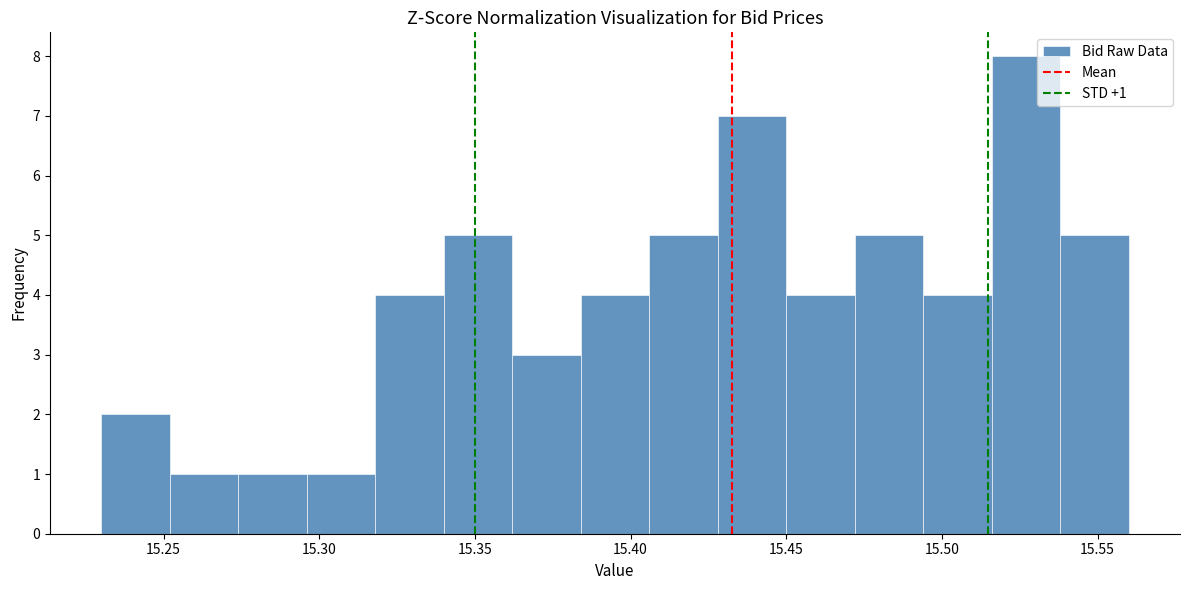

Which range on the x-axis has the tallest bar?

15.516 to 15.538